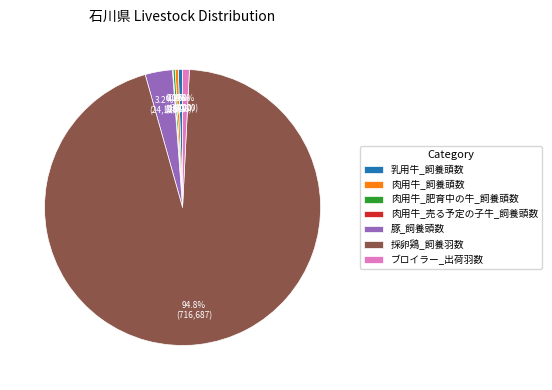

Which category has the biggest portion of the pie?

採卵鶏_飼養羽数